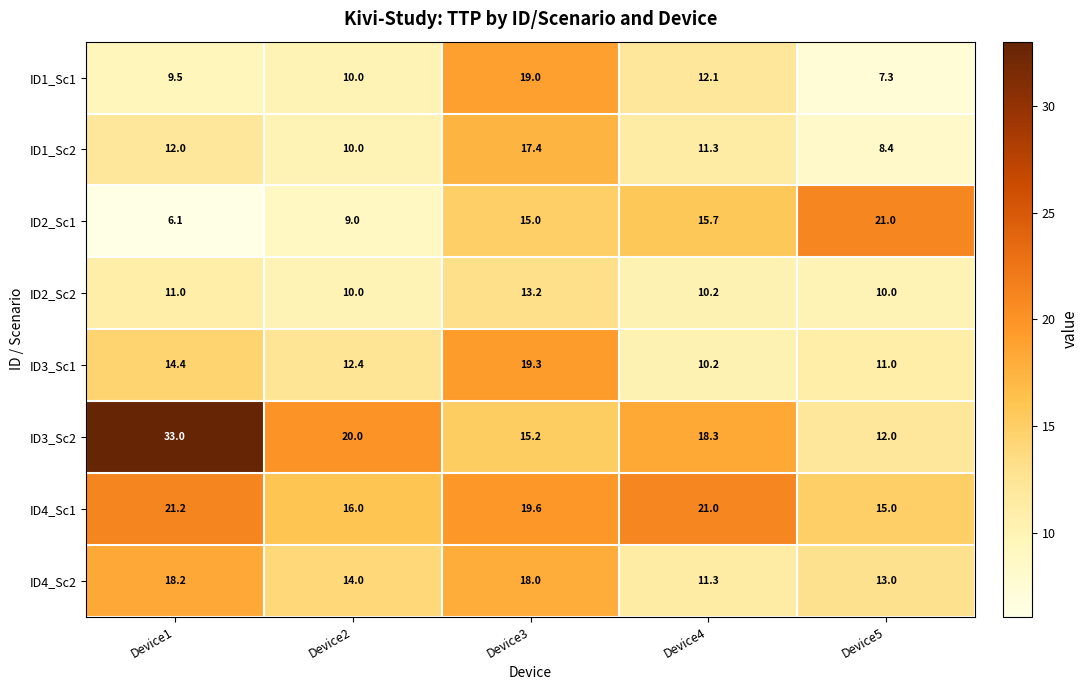

At which category is the sum across all series the highest?

Device3